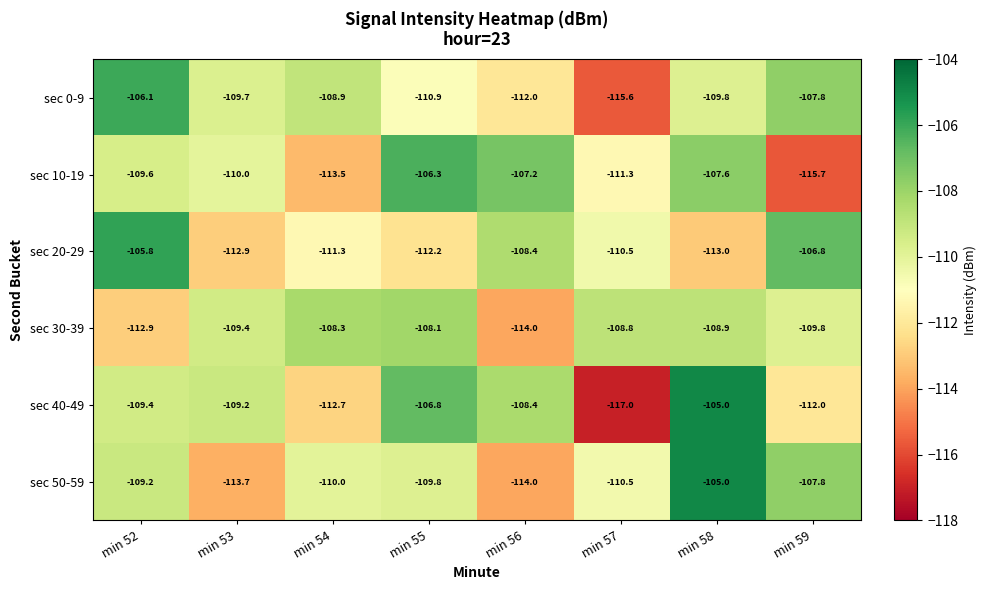

What is the sum of all sec 30-39 values?

-880.2